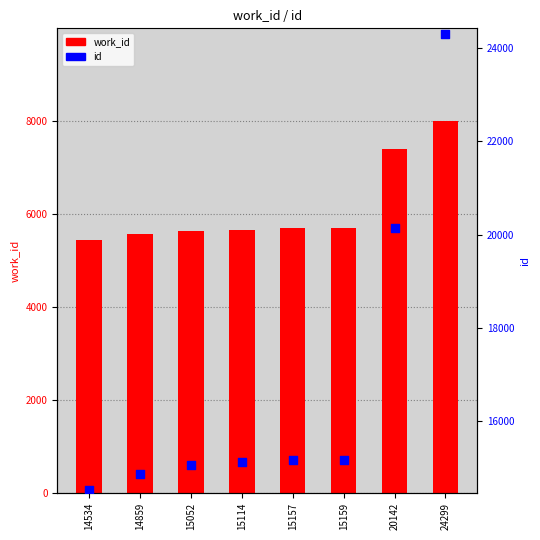

Which series has the largest total across all categories?

id